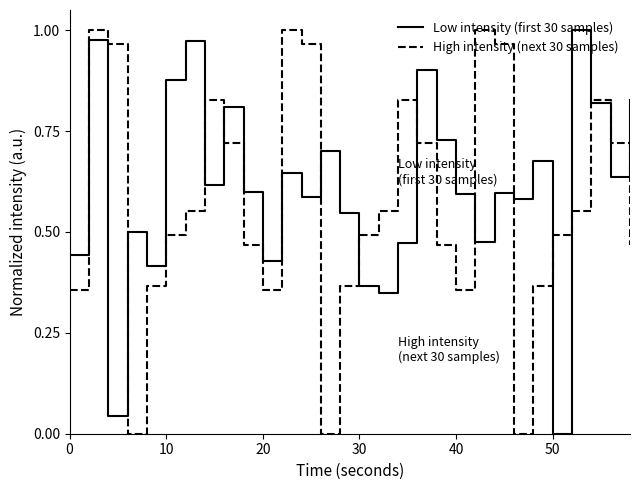

How many values in the Low intensity (first 30 samples) series exceed 0?

29